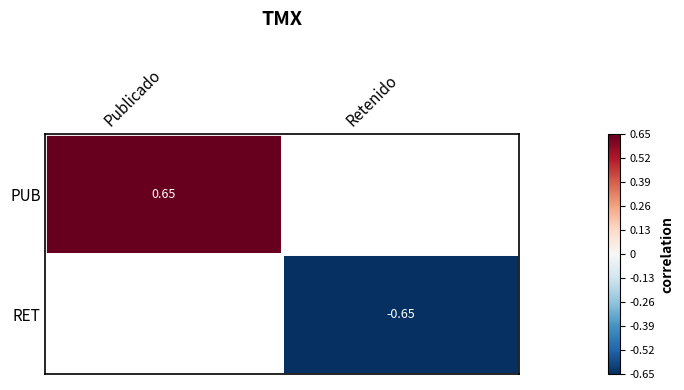

Which category has the highest value in the RET series?

Publicado